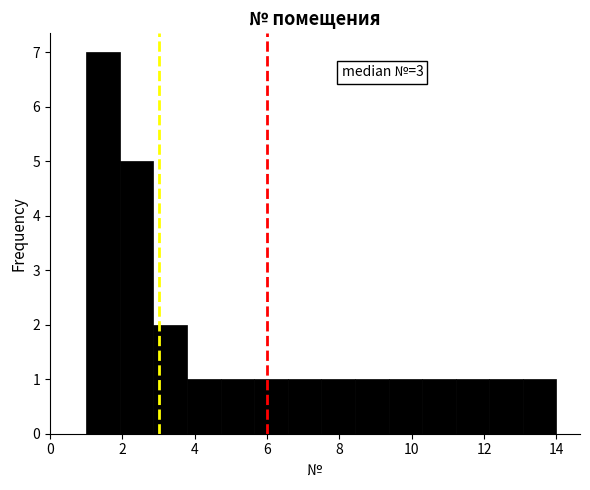

Which range on the x-axis has the tallest bar?

1.0 to 2.0